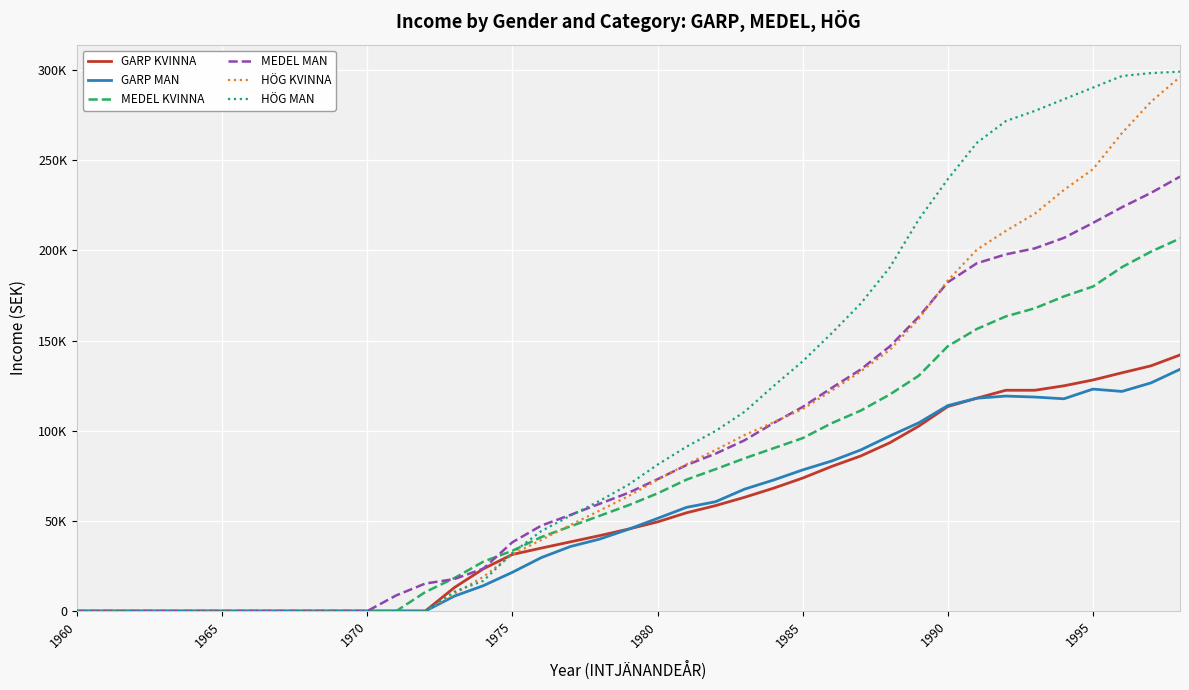

What are all the series names shown in the legend?

GARP KVINNA, GARP MAN, MEDEL KVINNA, MEDEL MAN, HÖG KVINNA, HÖG MAN